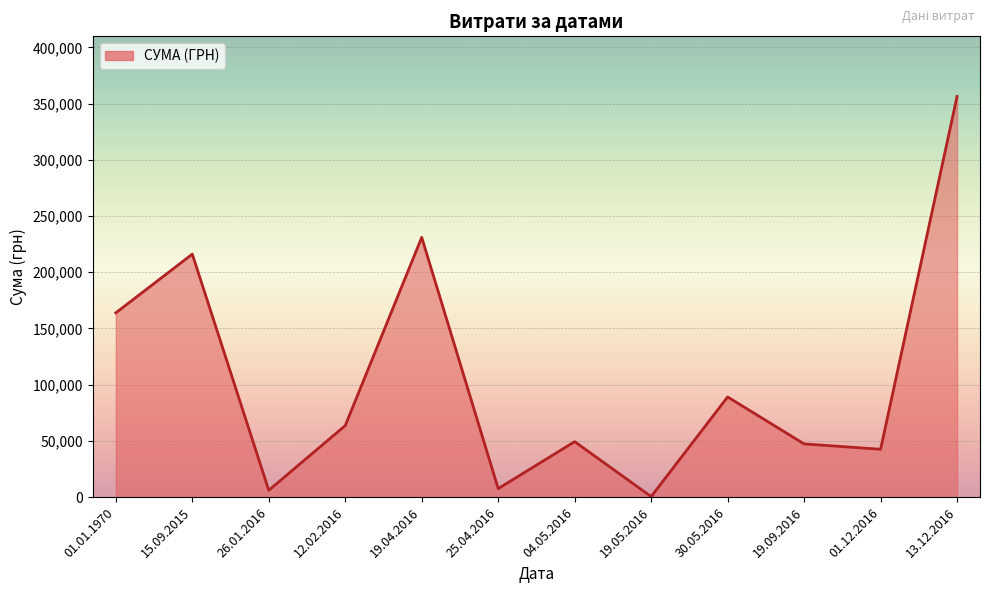

How many lines are shown in the chart?

1